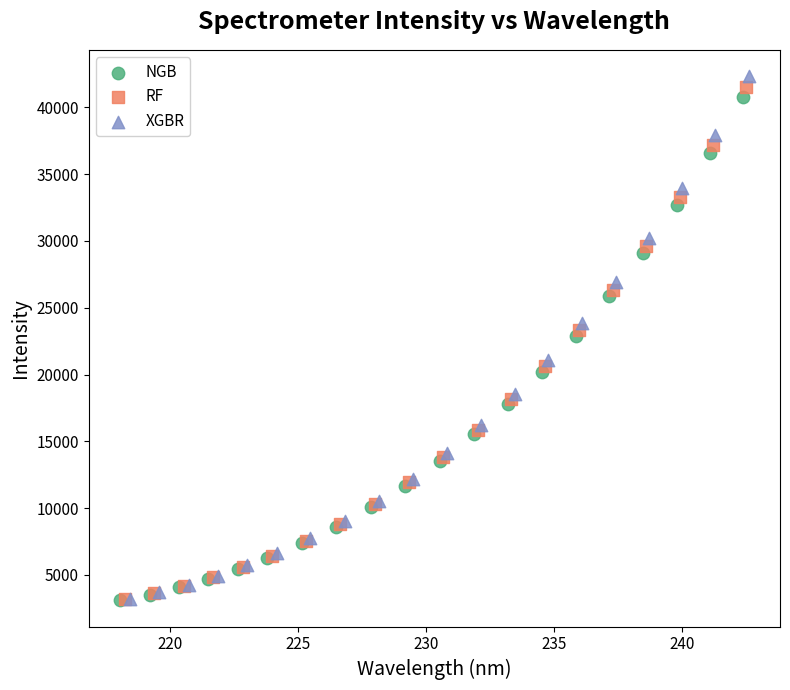

Which series has the widest spread of Y values?

XGBR